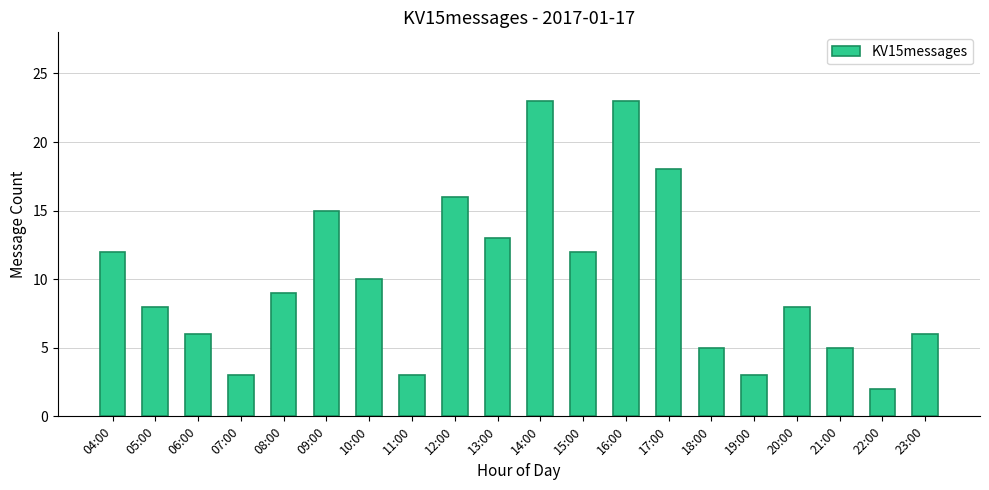

What is the change in value from 08:00 to 17:00?

+9